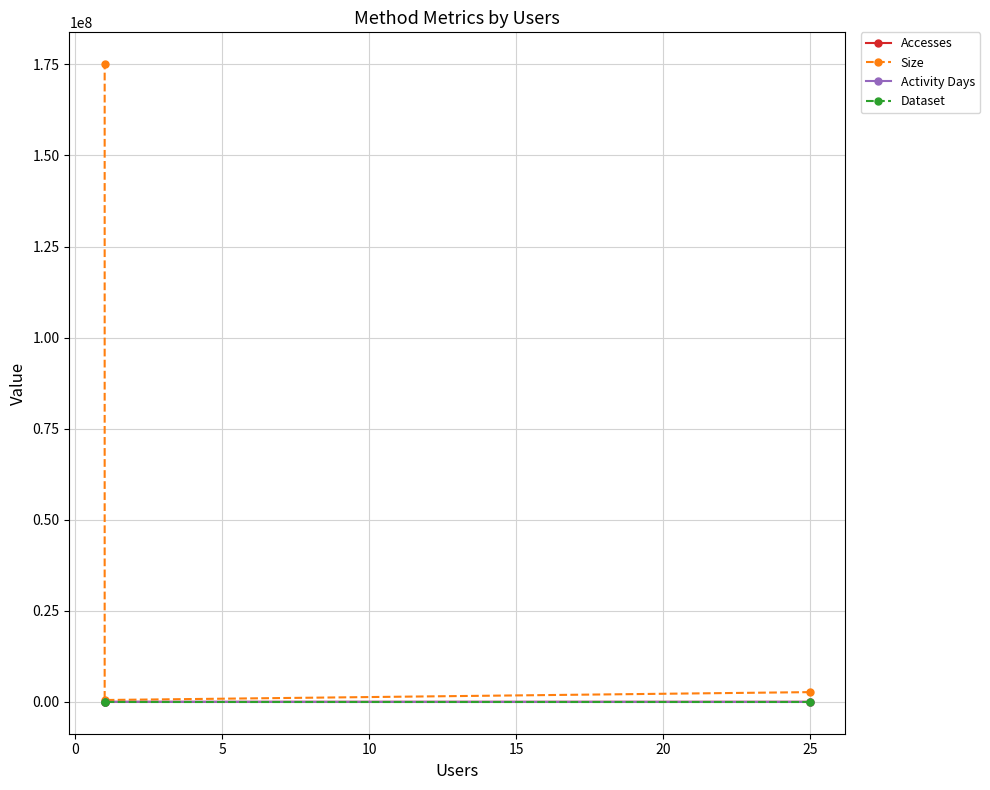

What is the sum of all Accesses values?

816